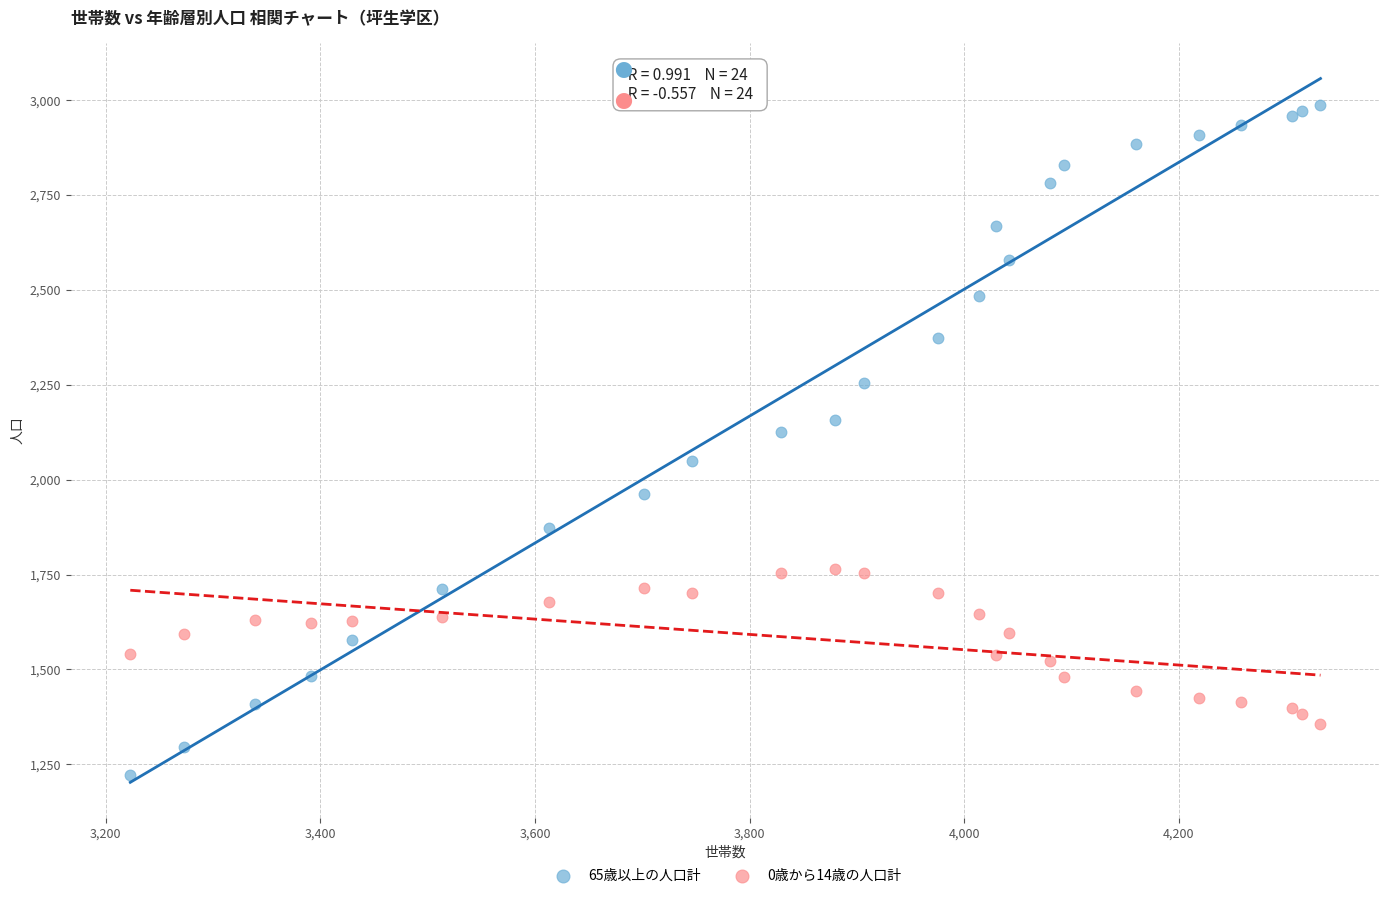

Which series contains the lowest Y value?

65歳以上の人口計